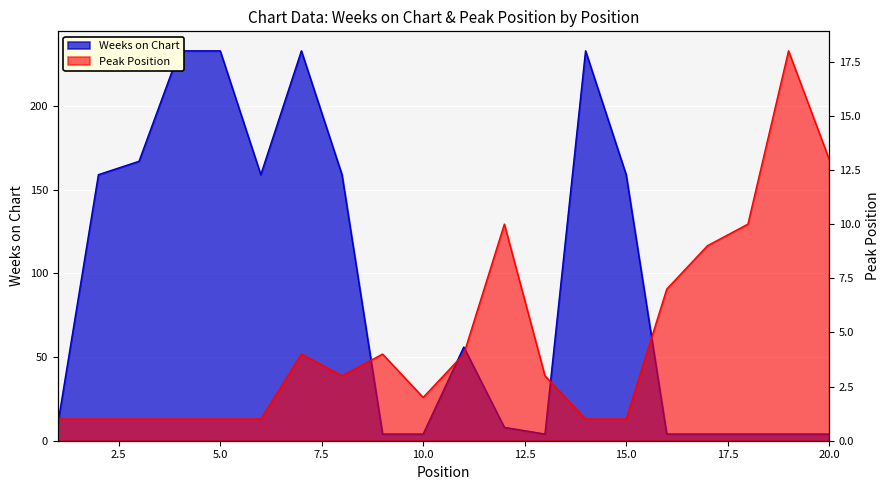

At which category is the sum across all series the highest?

7